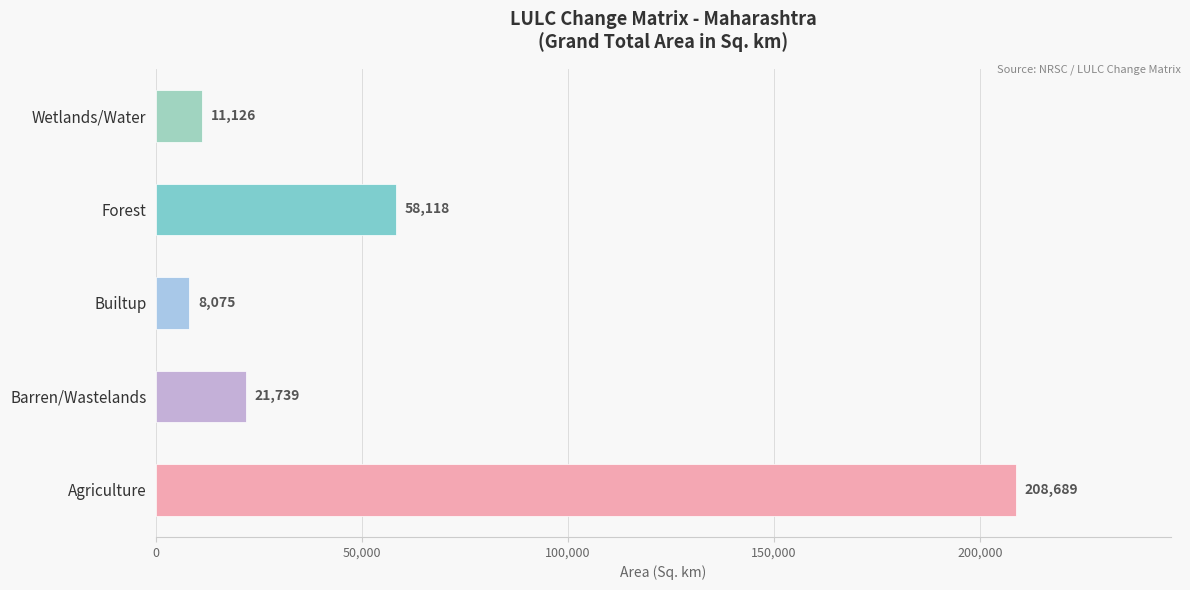

The value at Wetlands/Water is 11125.7. True or false?

True